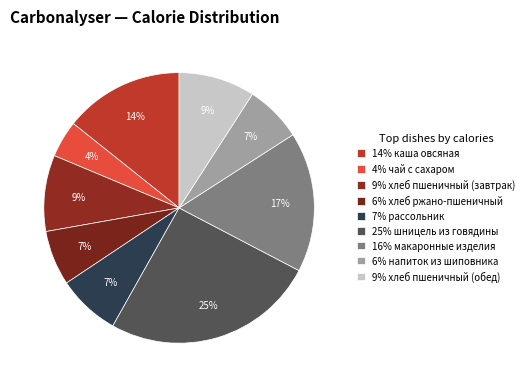

Count the number of slices in the pie.

9